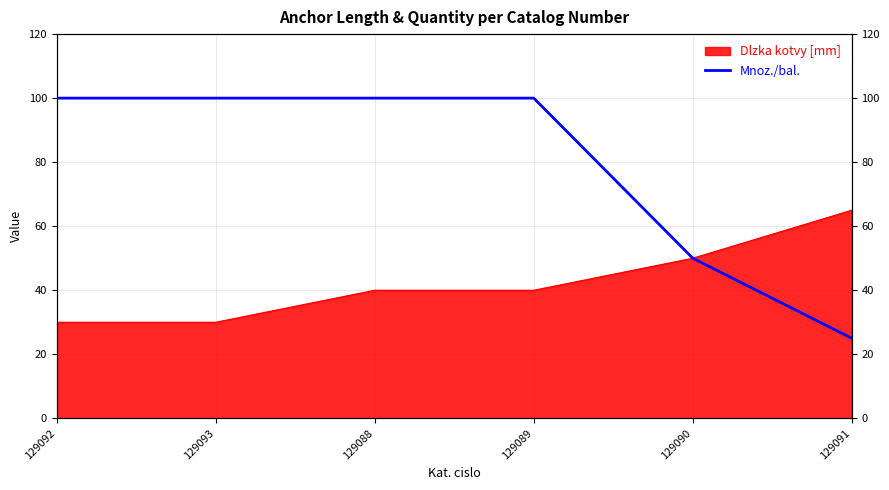

What position from the left is 129092?

1